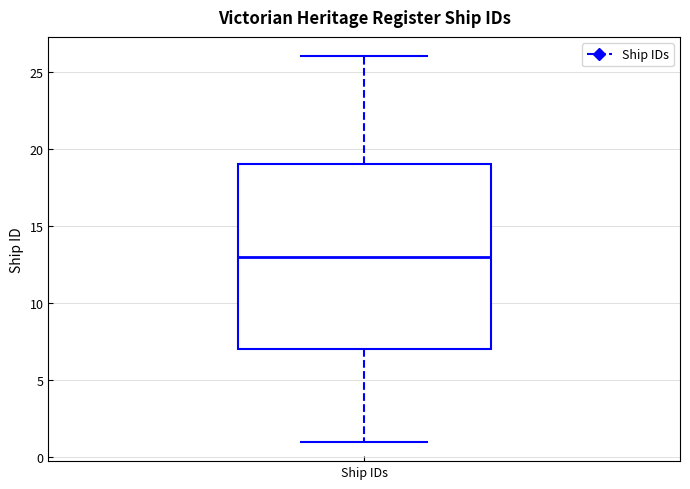

Transcribe this box plot: give where the median line is, the range the box spans, and where the two whiskers end, as read against the y-axis. The values are not printed on the chart, so give them approximately, as read against the axis.

median 13, box 7 to 19, whiskers 1 to 26